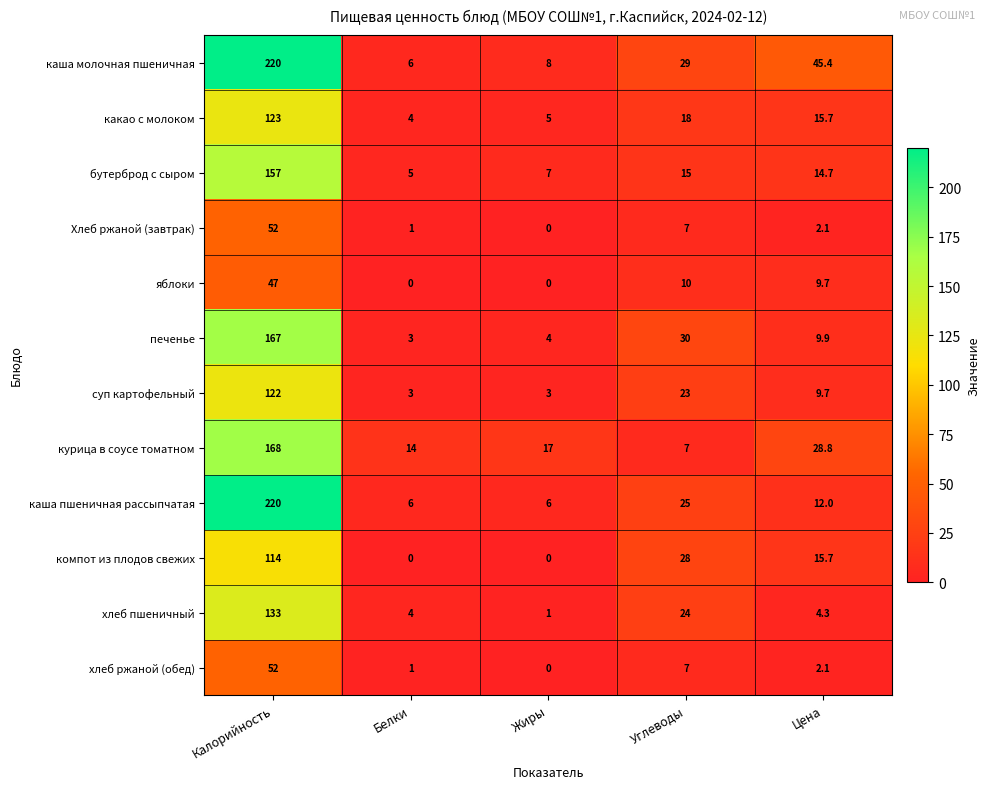

What is the approximate value of печенье at Белки?

3.0